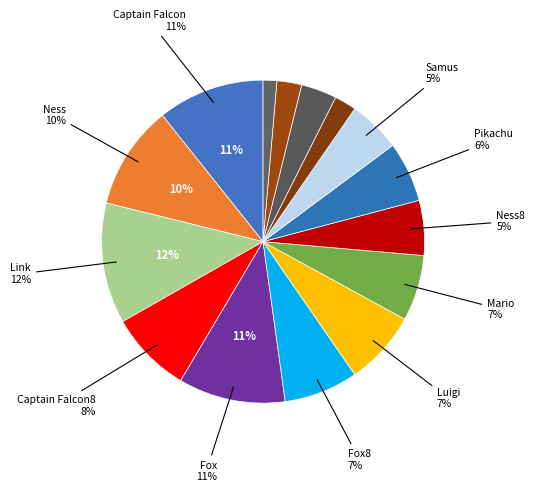

How many slices are in this pie chart?

15